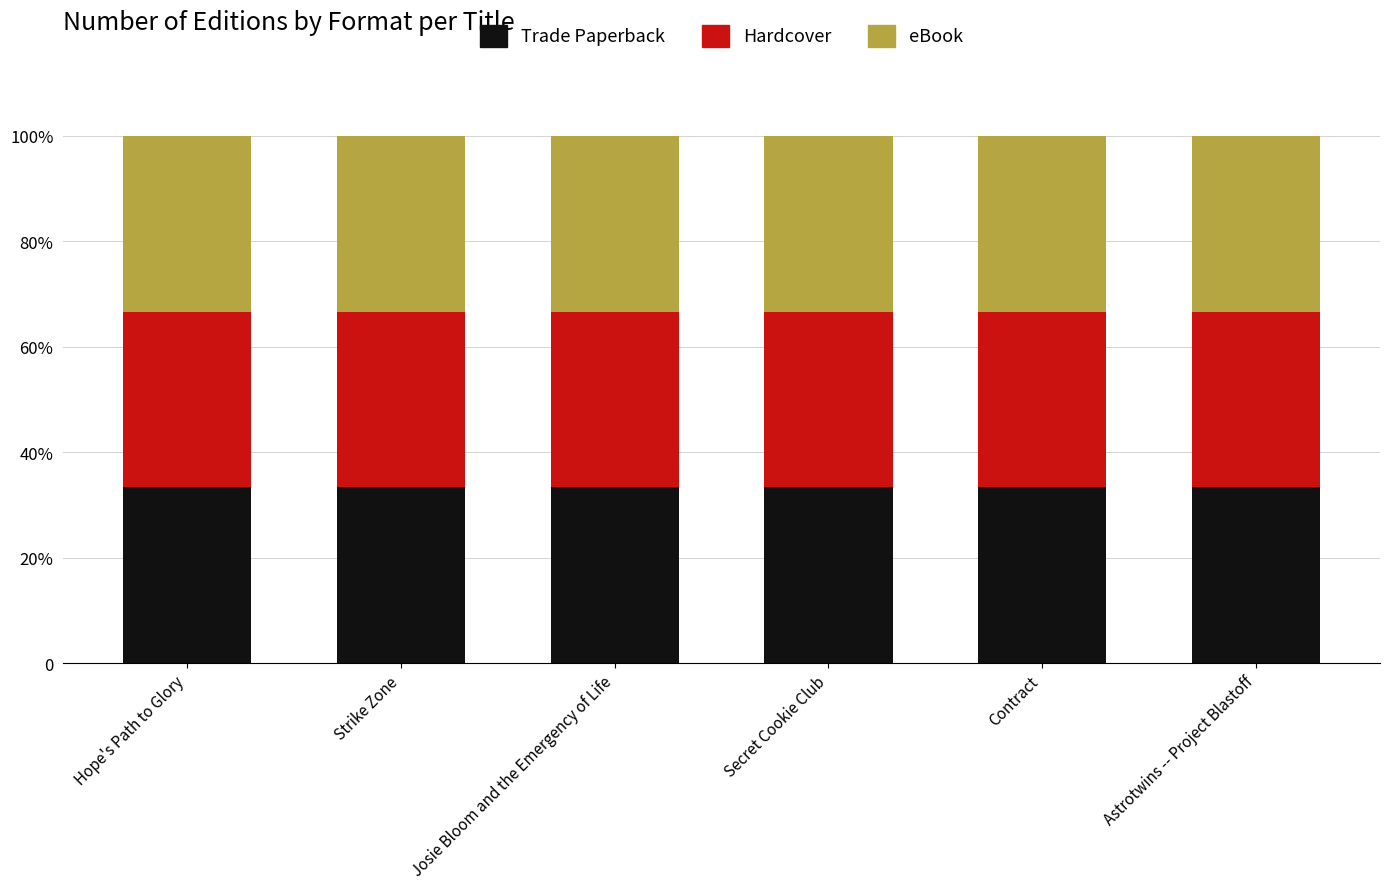

What position from the left is Secret Cookie Club?

4